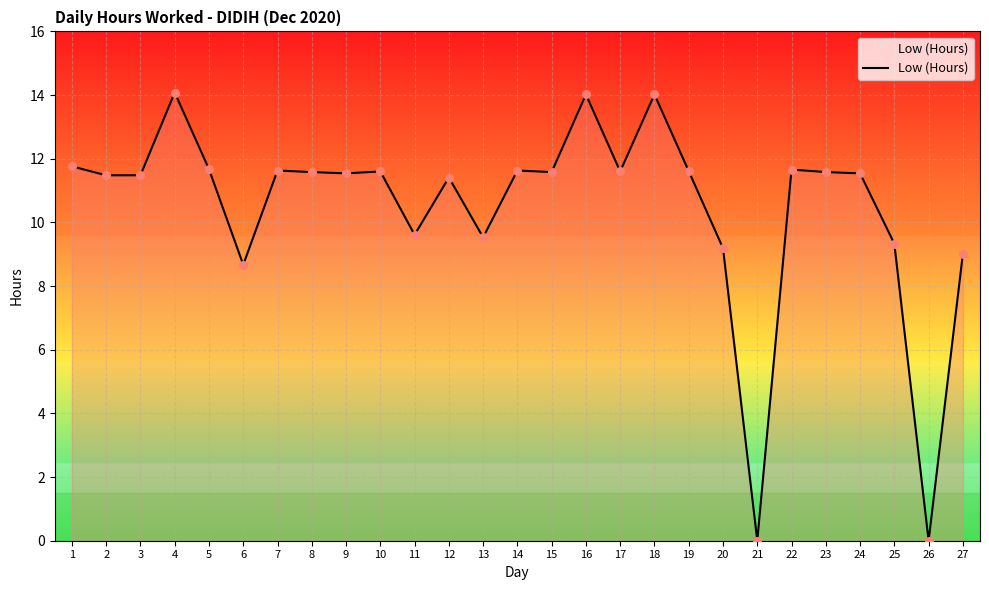

Between 26 and 24, which is larger?

24